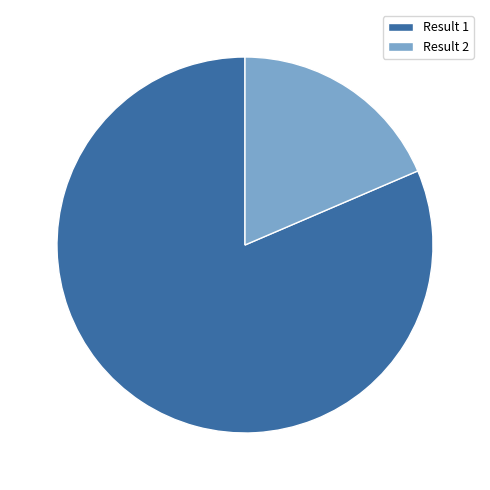

How many slices are in this pie chart?

2